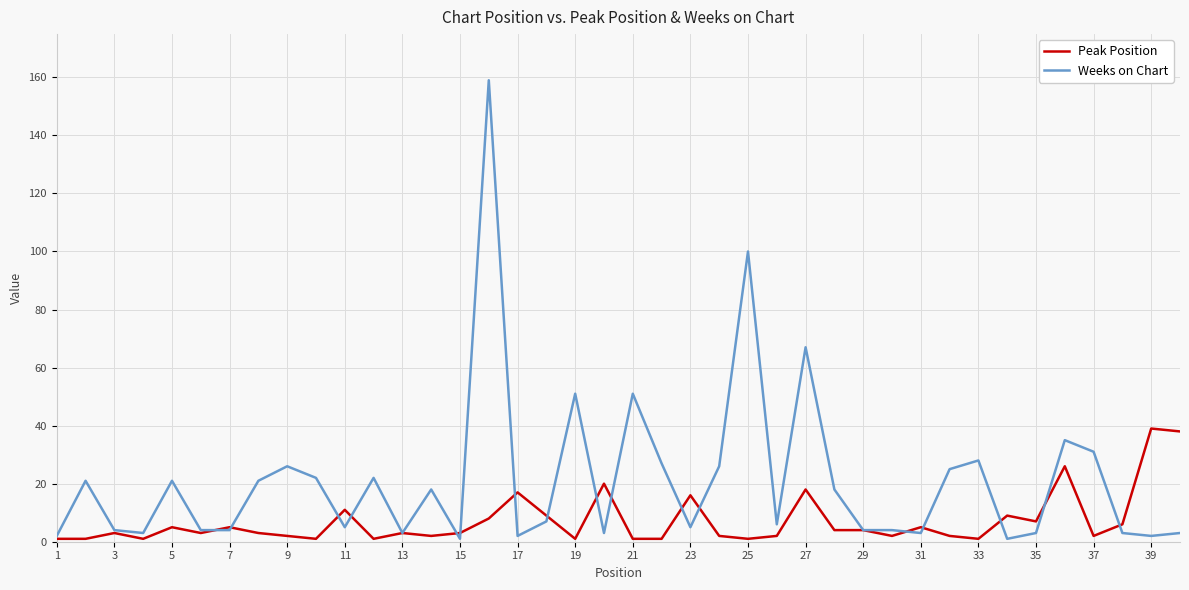

At how many categories does at least one series exceed 105?

1